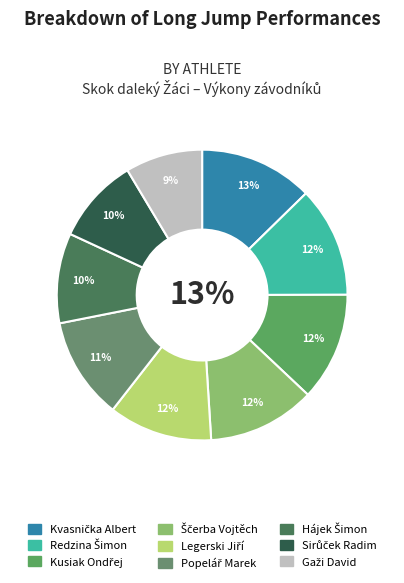

True or false: Ščerba Vojtěch accounts for 12% of the total.

True